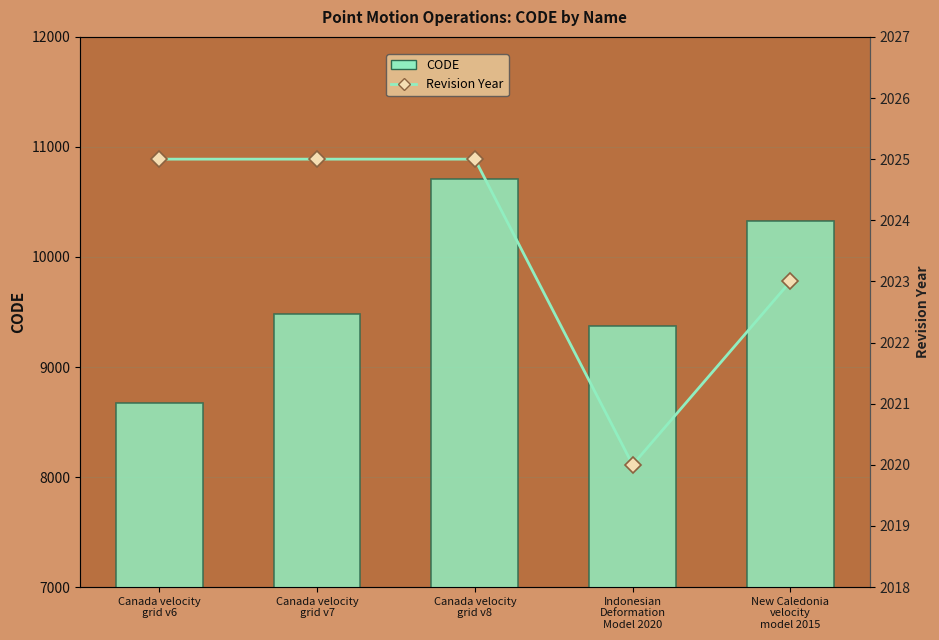

What is the difference between the maximum and minimum values in the CODE series?

2031